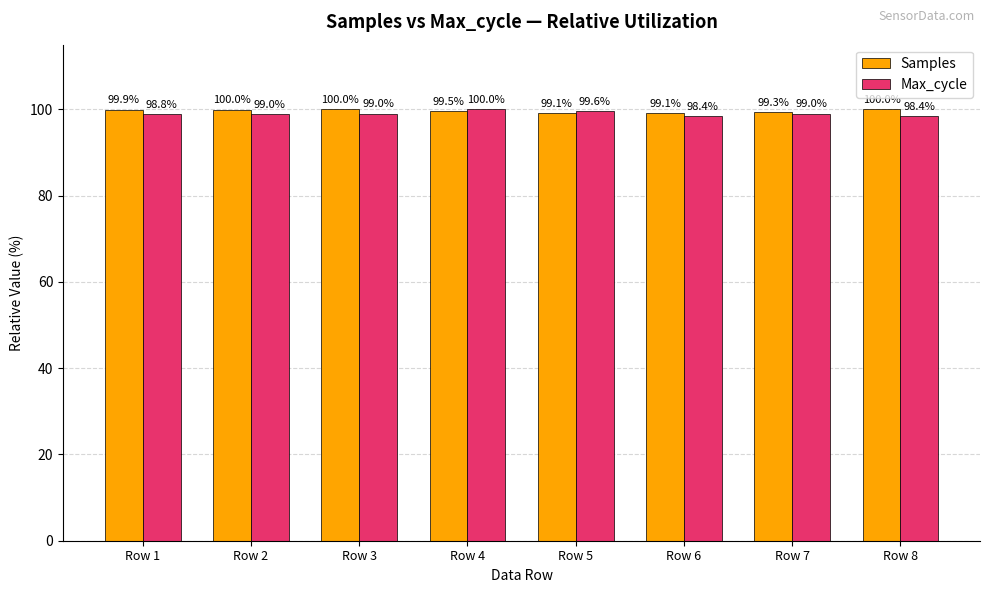

The Samples series shows 177.0 at Row 3. True or false?

False